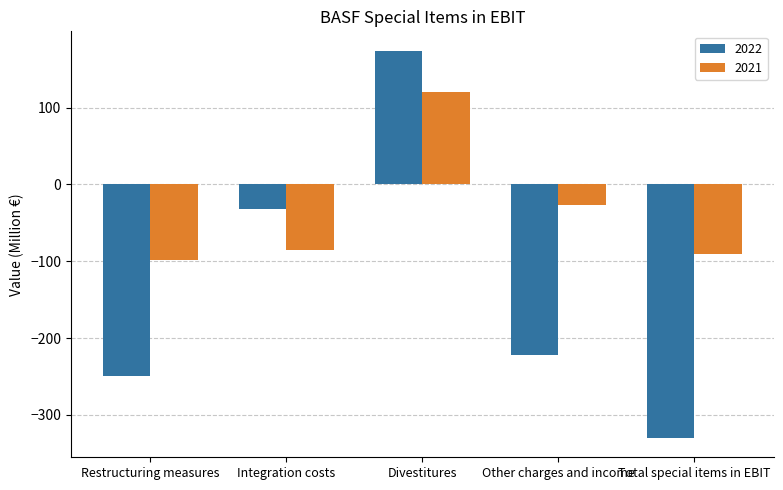

True or false: 2022 has a value of -249 at Restructuring measures.

True